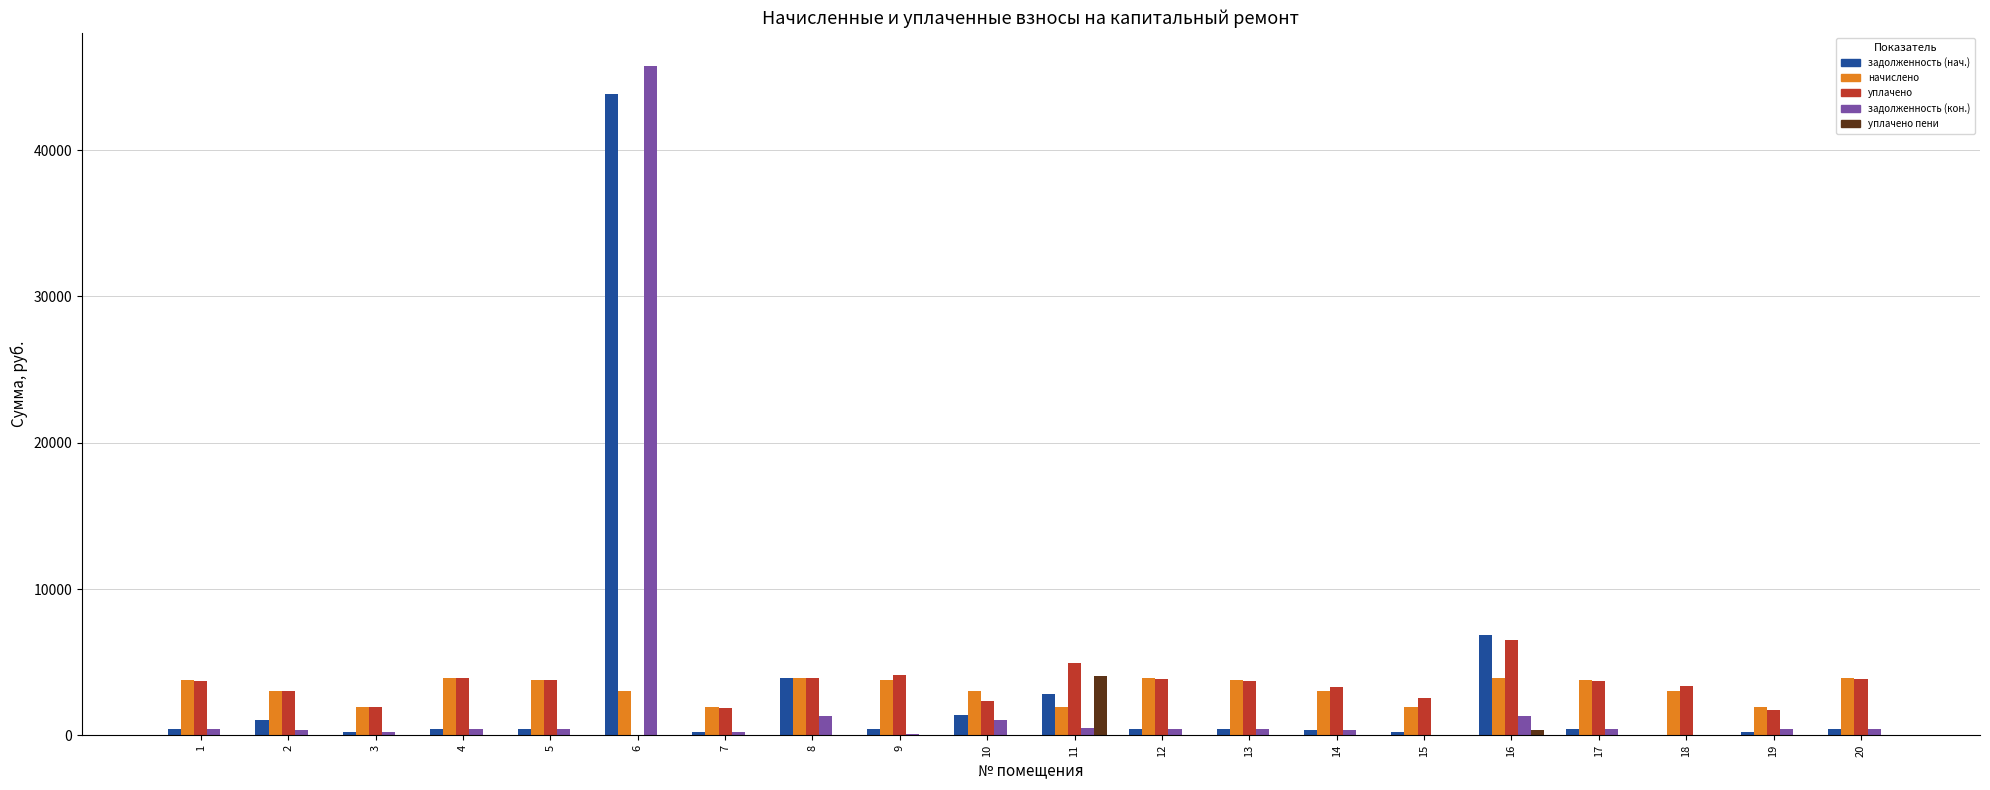

What is the greatest value displayed?

45731.5